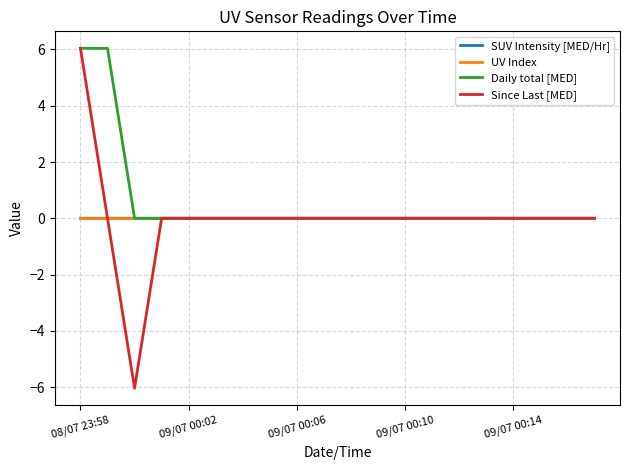

Which series has the largest range (max minus min)?

Since Last [MED]